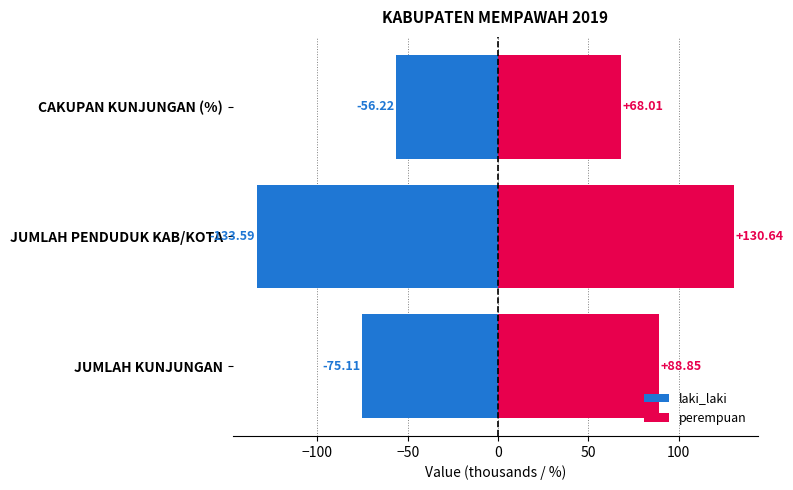

How many data points in perempuan are above 88?

2